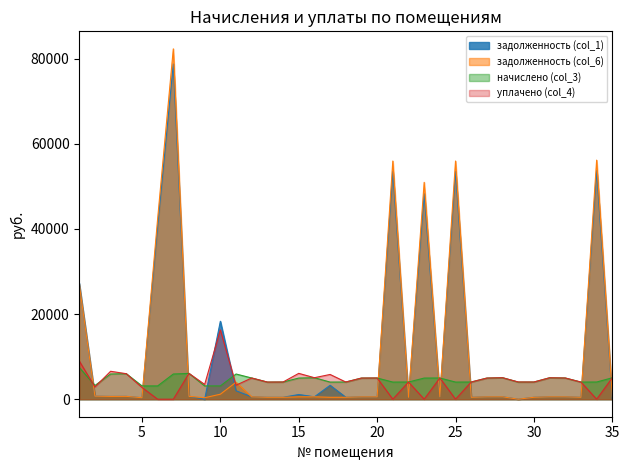

Does the chart display data point markers on the line(s)?

No